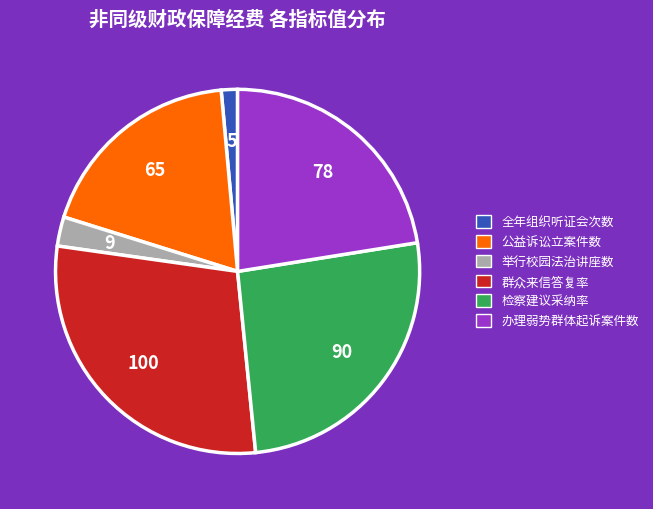

Does any single category account for the majority?

No